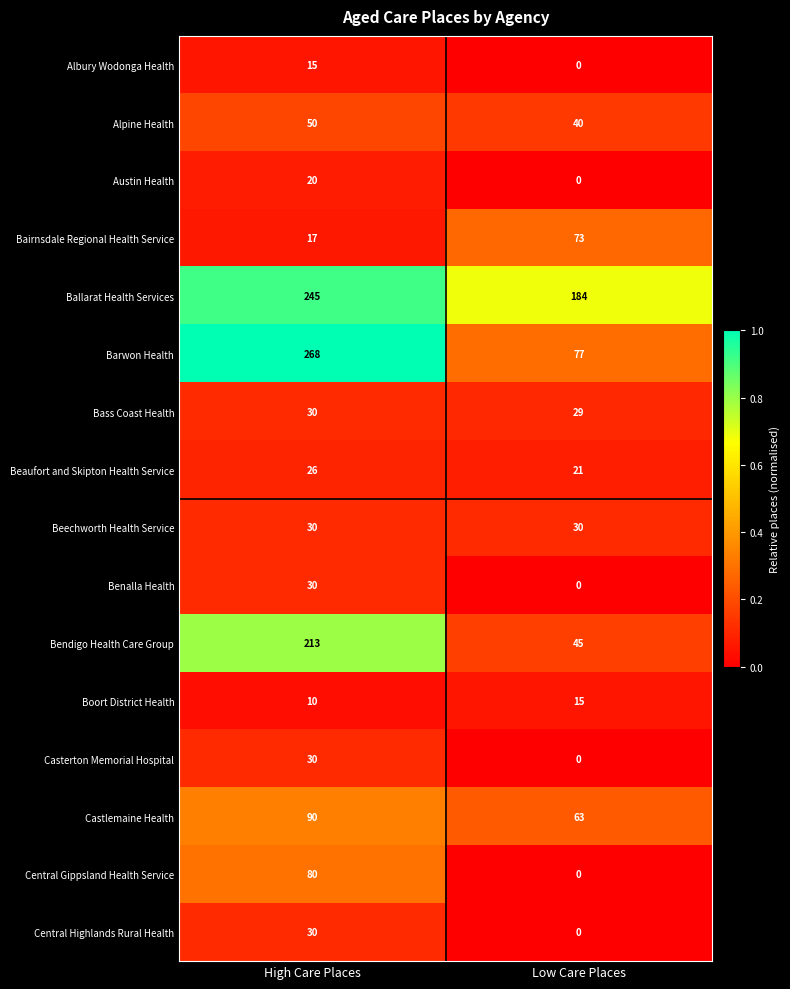

Is it true that Beechworth Health Service equals 18 at Low Care Places?

False